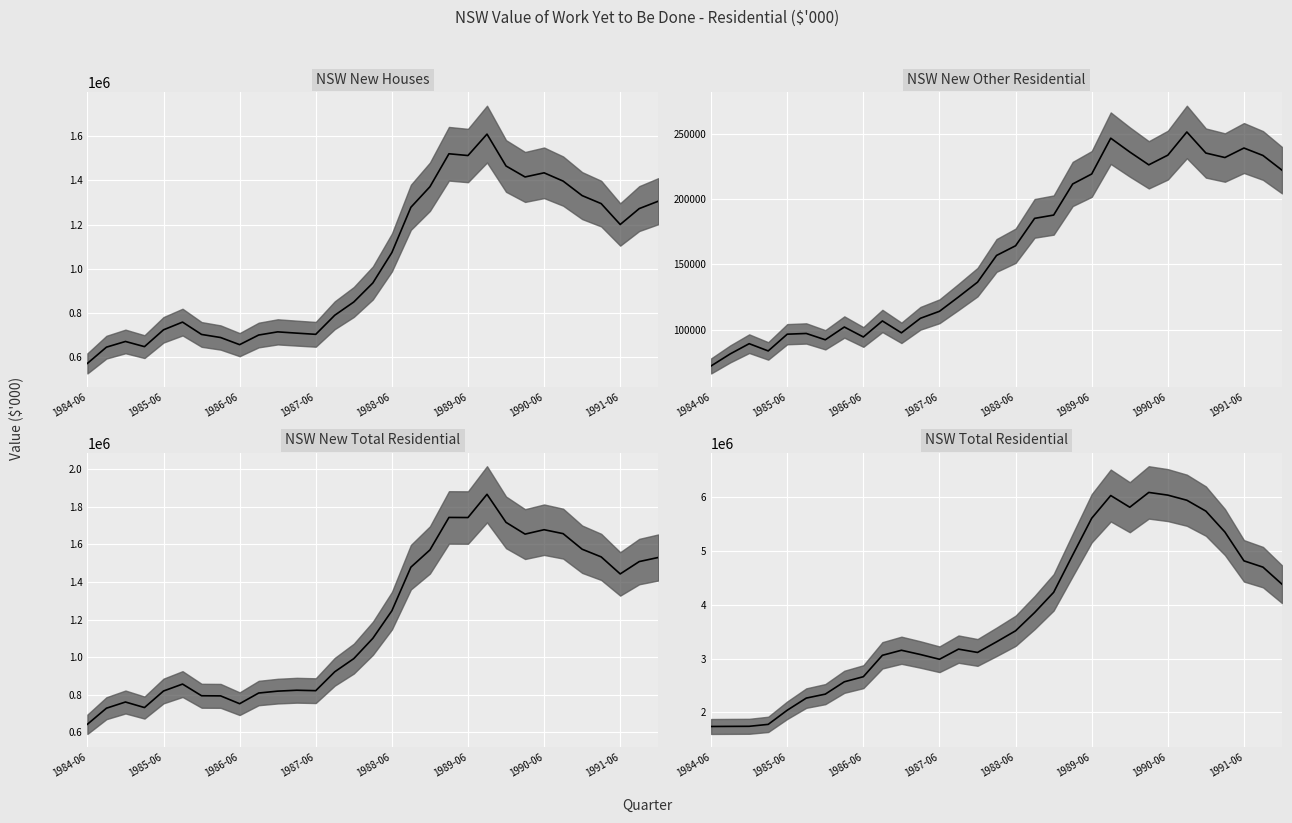

True or false: NSW New Other Residential and NSW New Total Residential intersect in this chart.

False